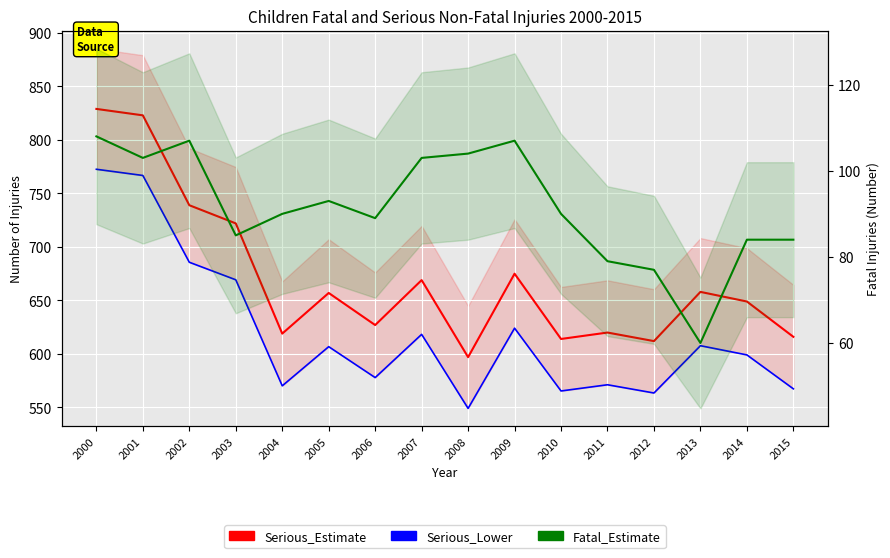

Which category has the highest value in the Fatal_Estimate series?

2000